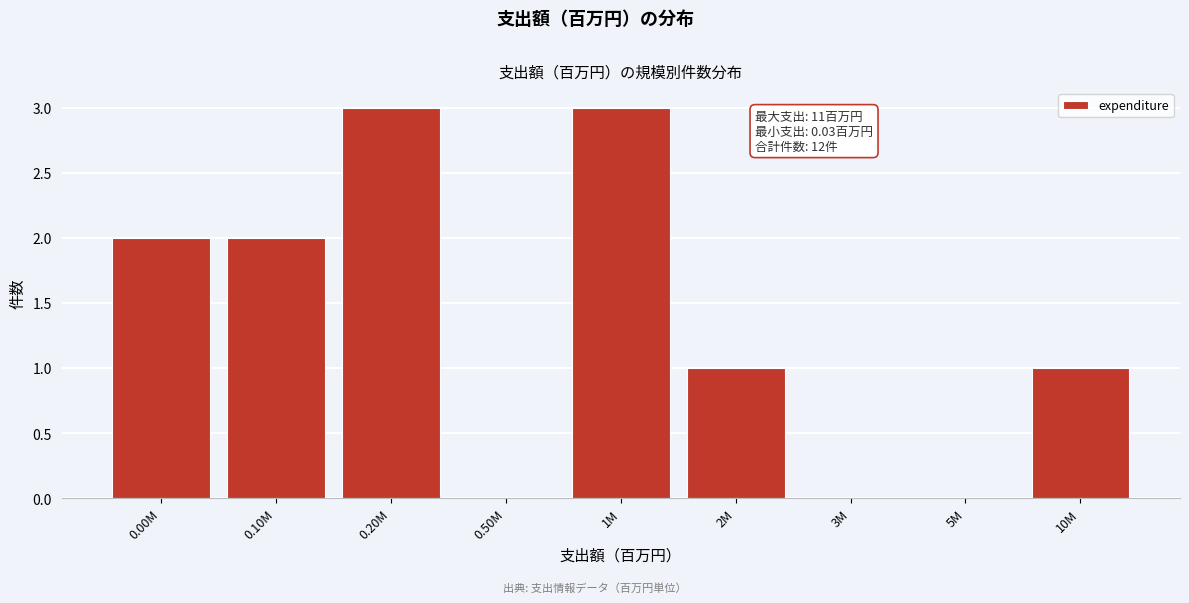

Reading left to right, what are all the values shown in this chart?

0.00M=2	0.10M=2	0.20M=3	0.50M=0	1M=3	2M=1	3M=0	5M=0	10M=1